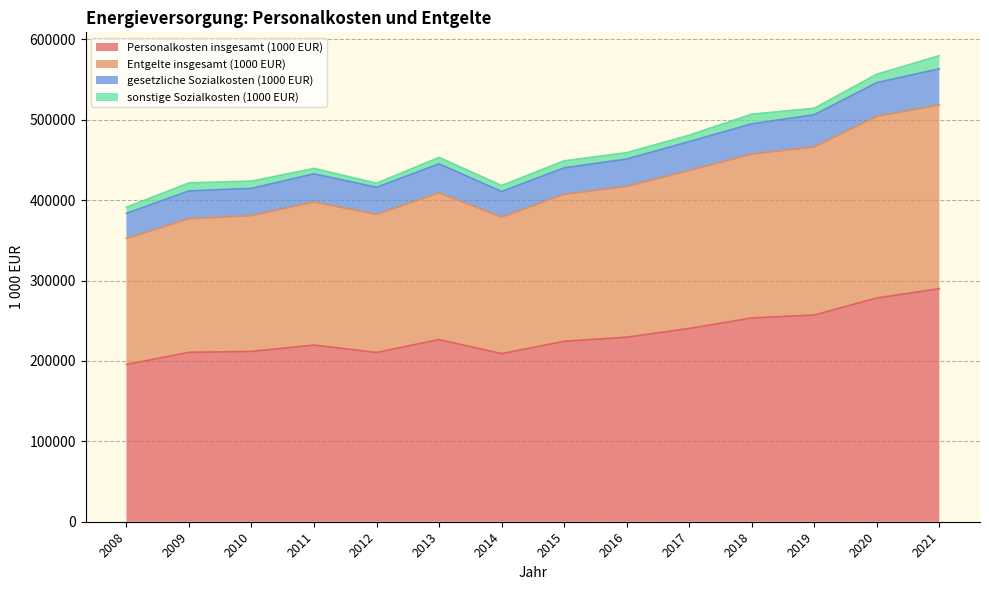

True or false: Personalkosten insgesamt (1000 EUR) has more than 0 interior local peaks.

True